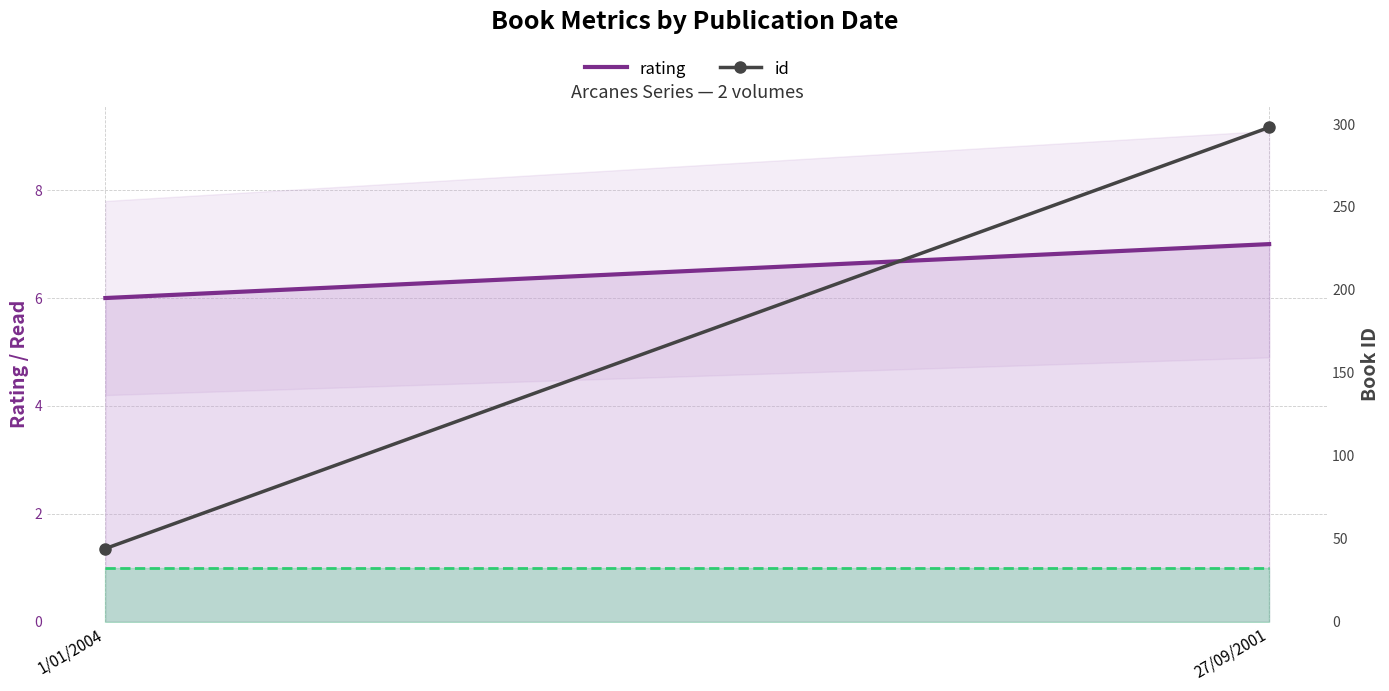

The read series shows 1 at 27/09/2001. True or false?

True